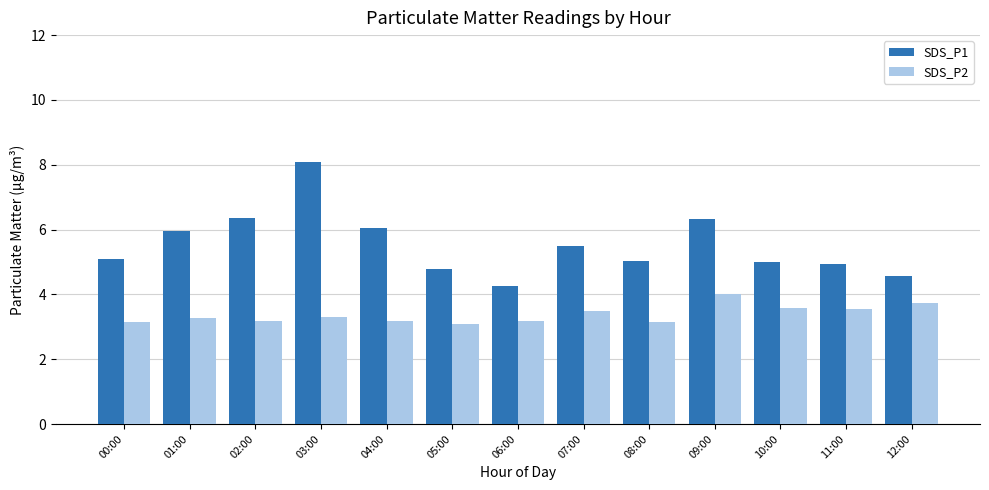

What is the average value of the SDS_P2 series?

3.4